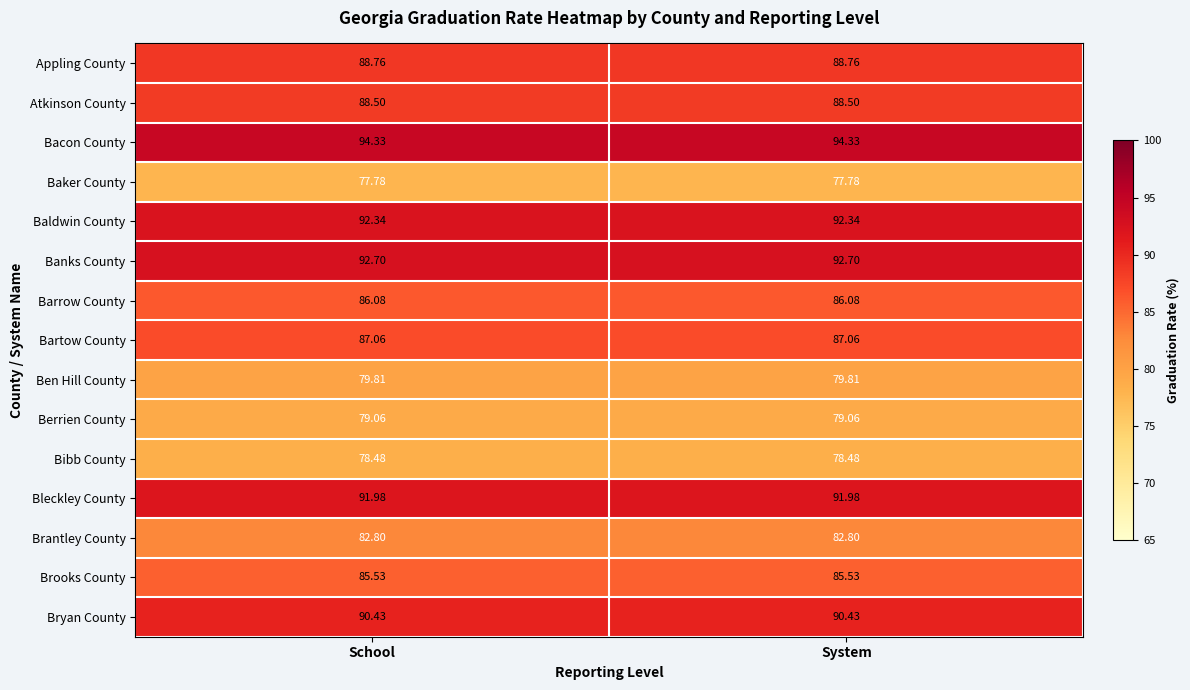

Rank the series by their maximum value, from highest to lowest.

Bacon County, Banks County, Baldwin County, Bleckley County, Bryan County, Appling County, Atkinson County, Bartow County, Barrow County, Brooks County, Brantley County, Ben Hill County, Berrien County, Bibb County, Baker County